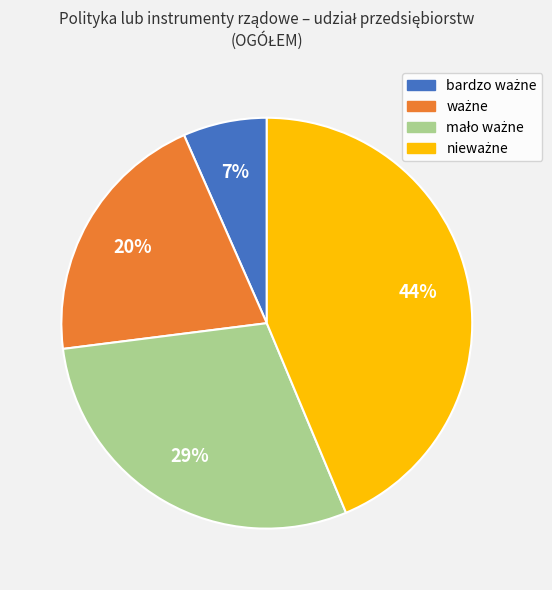

Is there any slice that represents more than half of the pie?

No